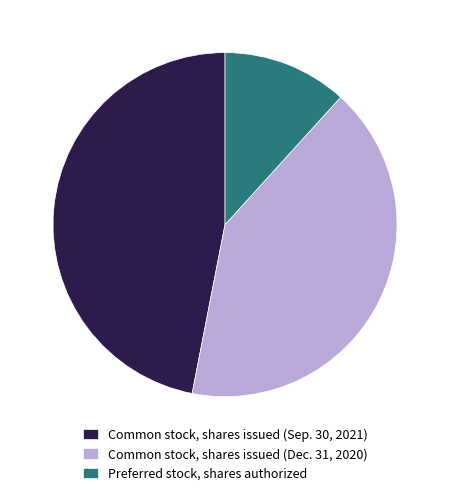

Which slice is the smallest?

Preferred stock, shares authorized